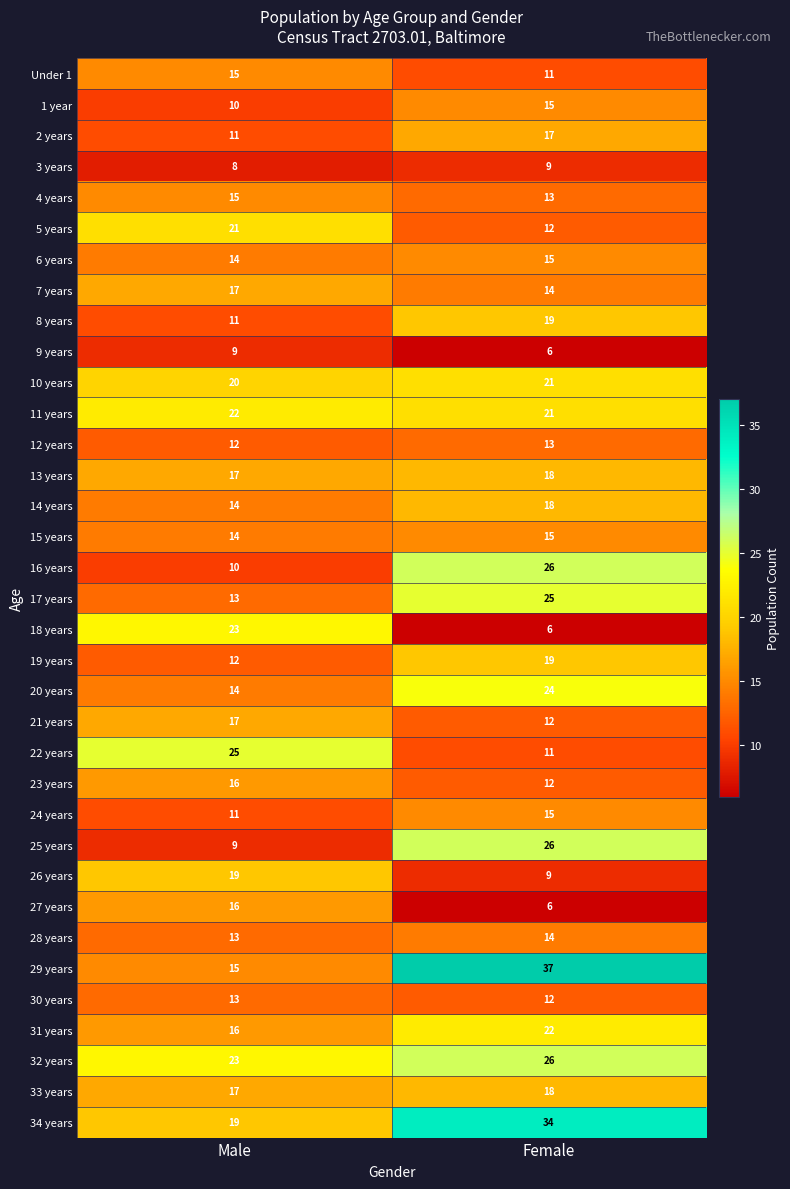

Which series has the widest spread of values?

29 years